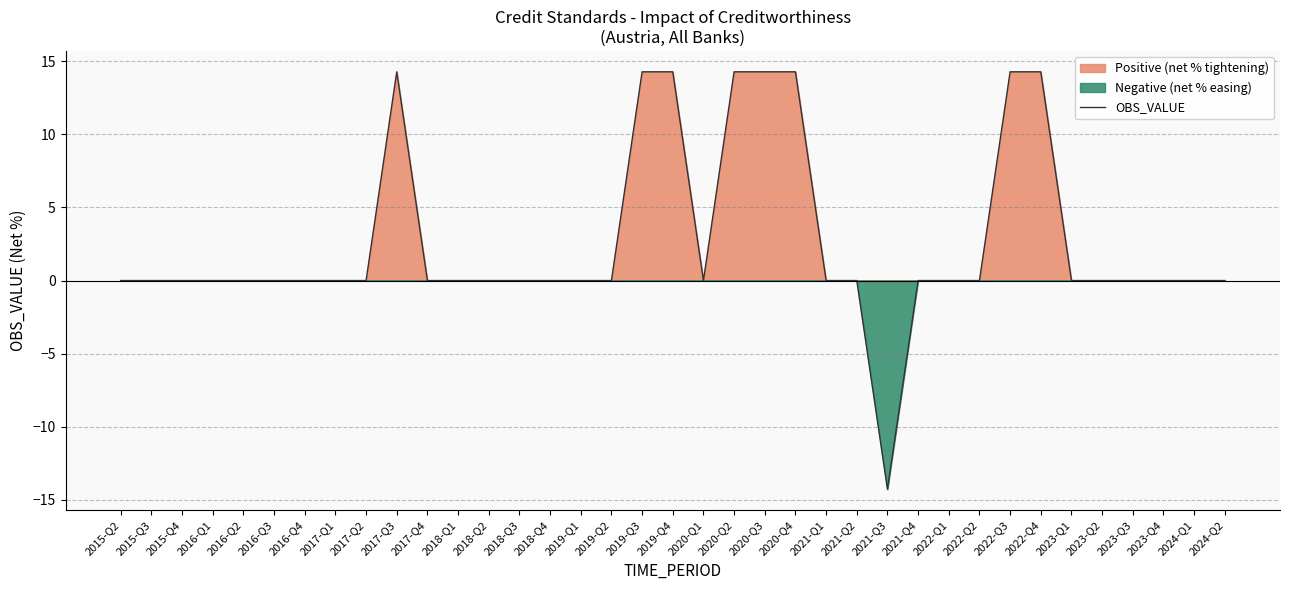

What is the greatest value displayed?

14.3